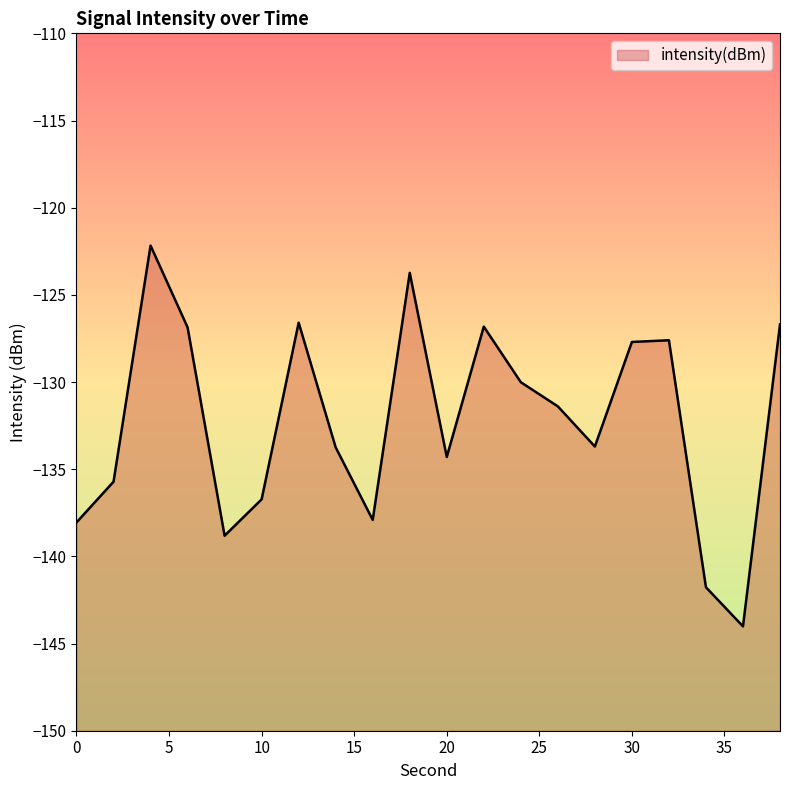

How many categories are shown in the chart?

20